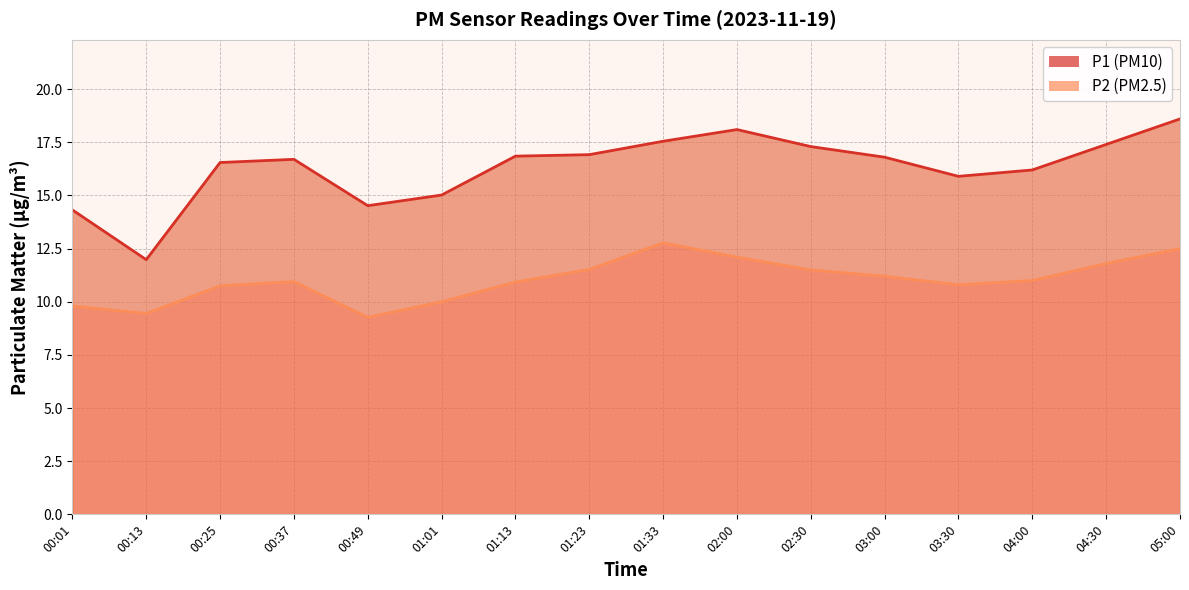

Count the number of data series in this chart.

2